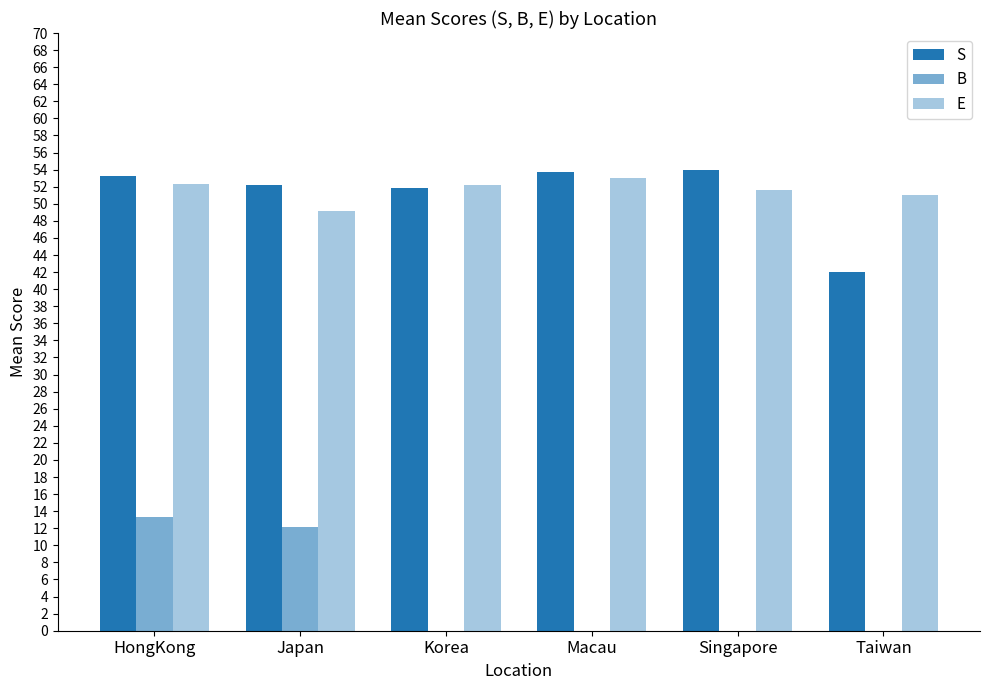

How many categories are shown in the chart?

6